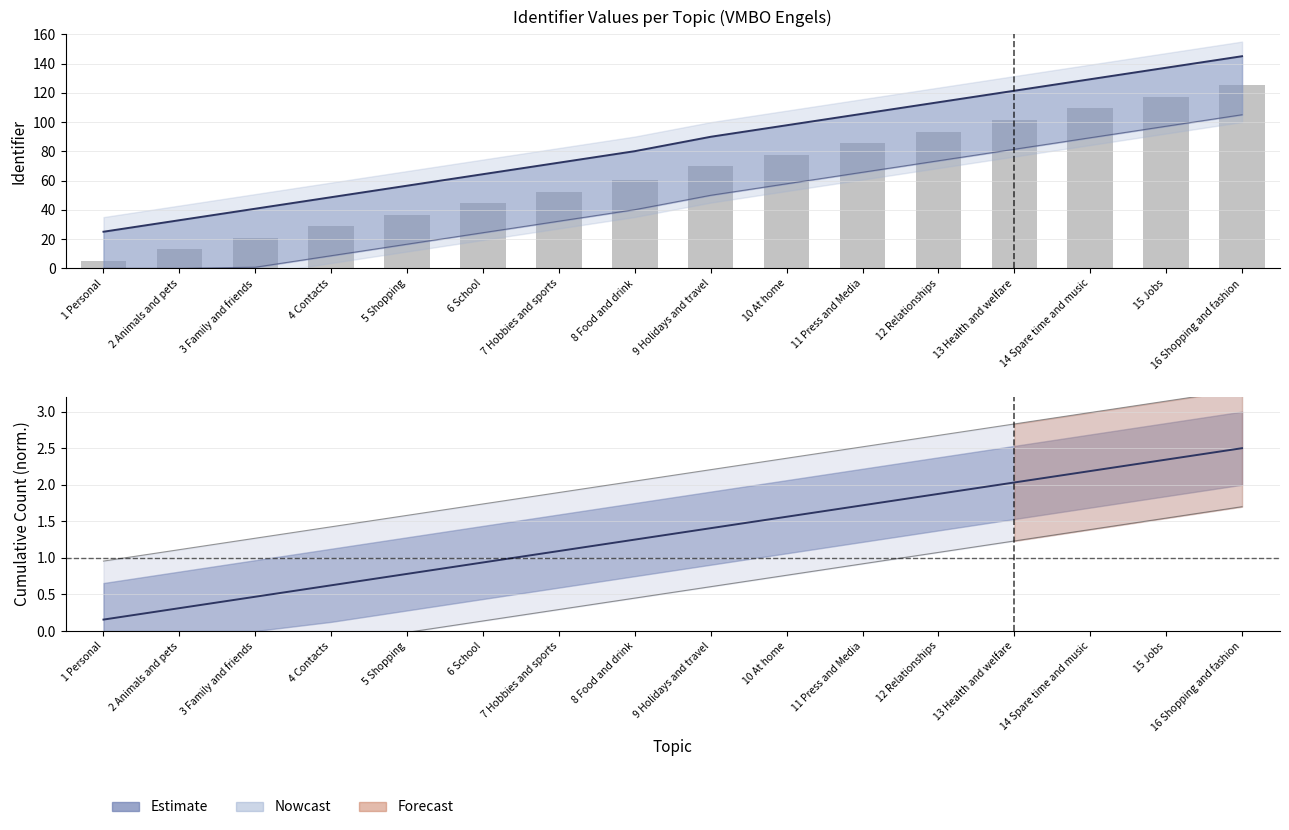

What is the sum of all values?

1040.0